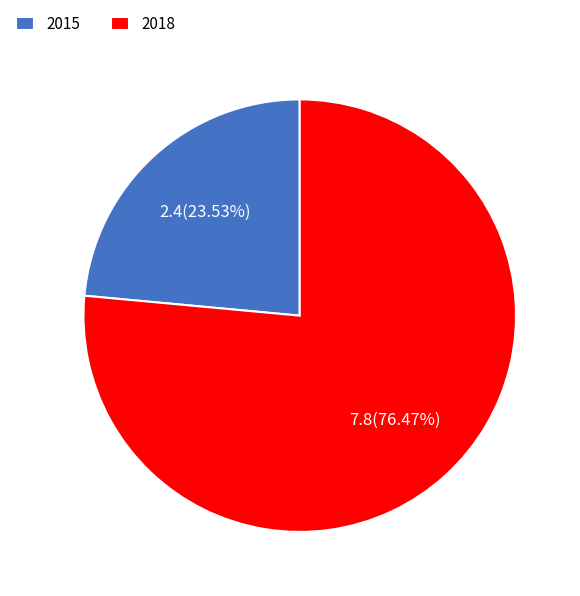

How many slices are in this pie chart?

2